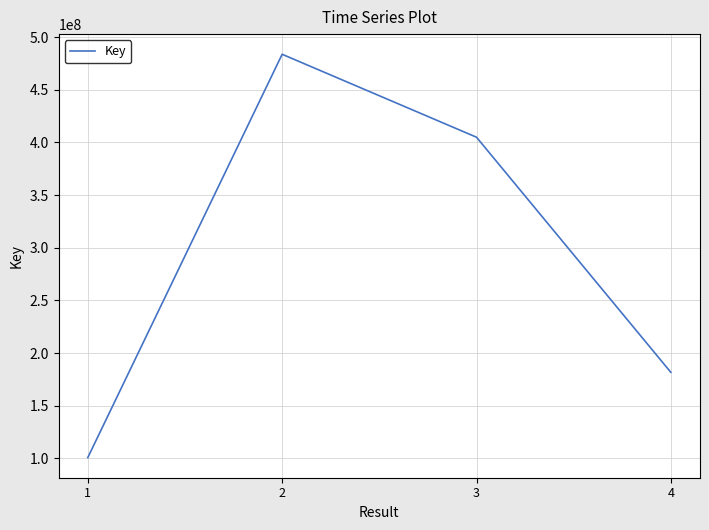

True or false: the data shows 695012055 at 2.

False